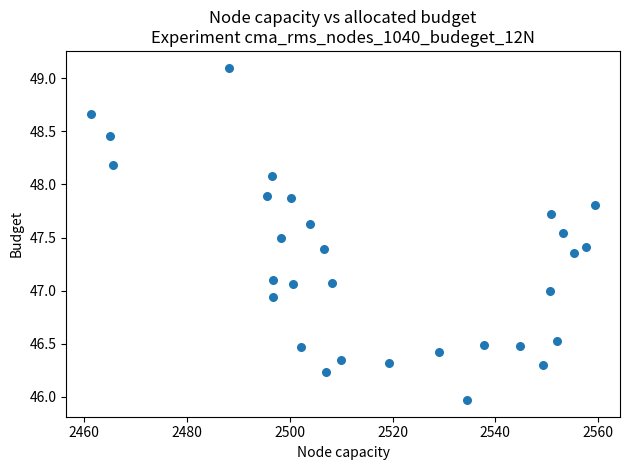

What is the range of X values (max minus min)?

97.9